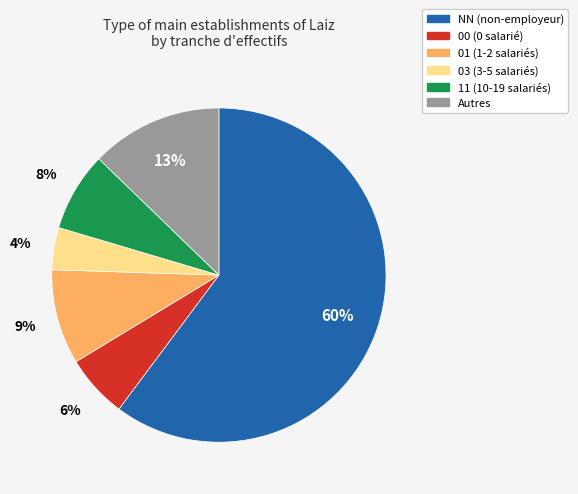

To the nearest percent, what is the difference between the largest and smallest slice percentages?

56%